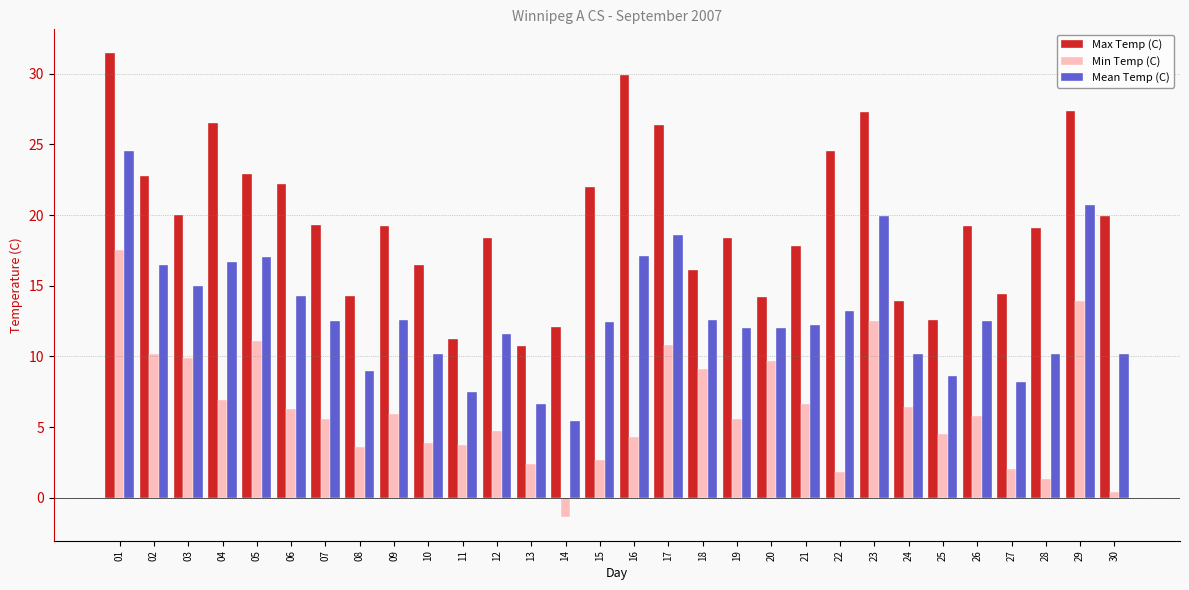

What is the difference between the highest and lowest values at 19?

12.8